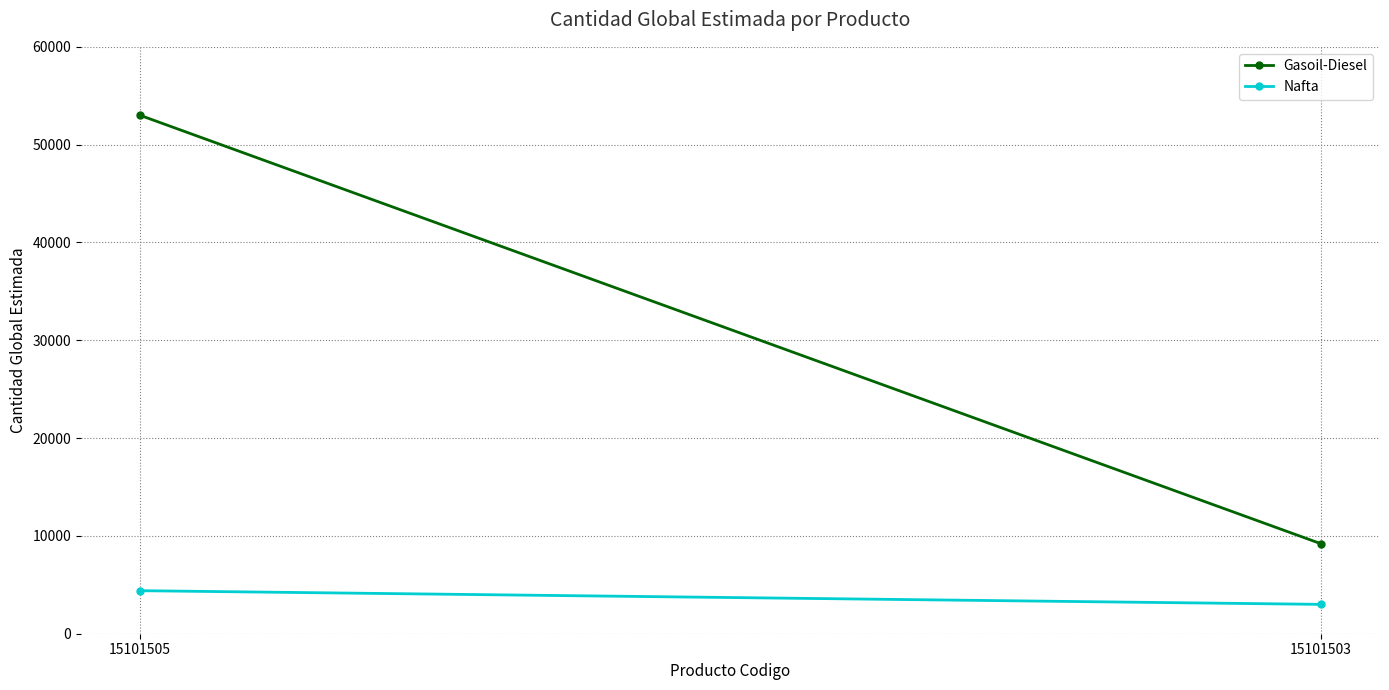

How many distinct data groups are displayed?

2